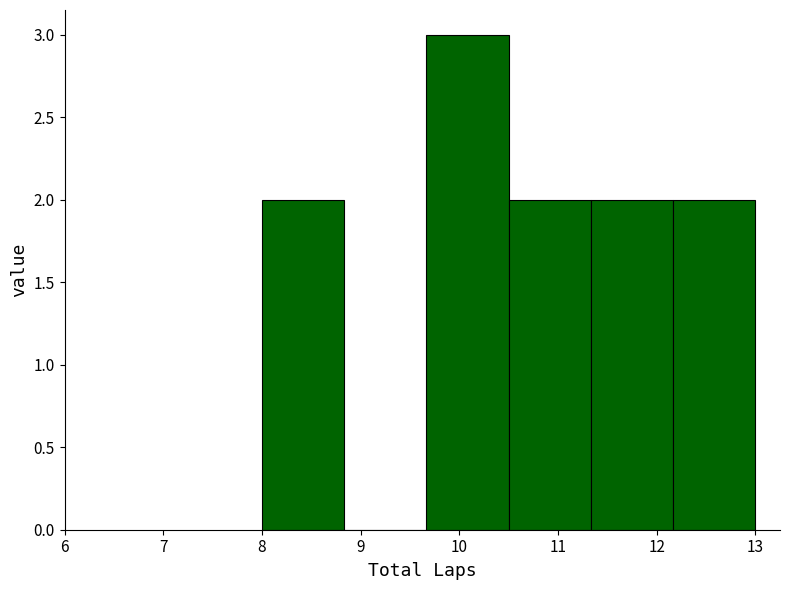

Reading left to right, list every bar in this chart as the range it spans on the x-axis followed by its height. Neither the bar edges nor the heights are printed on the chart, so give them approximately, as read against the axes.

8.0 to 8.8: 2
8.8 to 9.7: 0
9.7 to 10.5: 3
10.5 to 11.3: 2
11.3 to 12.2: 2
12.2 to 13.0: 2